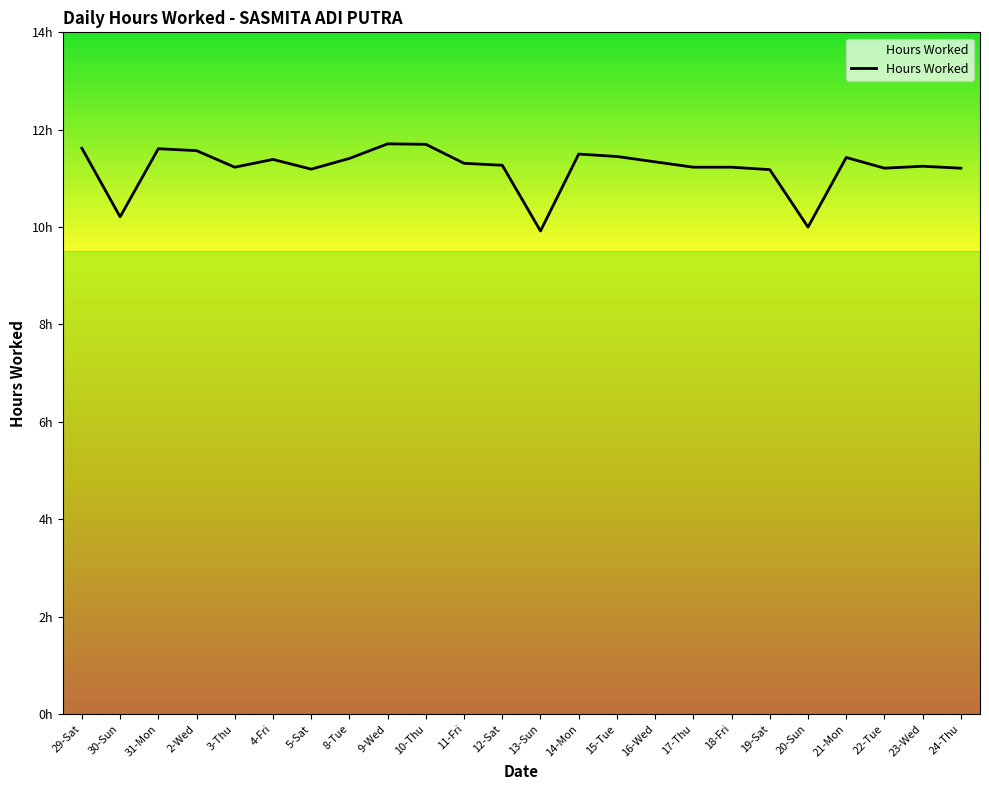

Which label corresponds to the largest value in the chart?

9-Wed